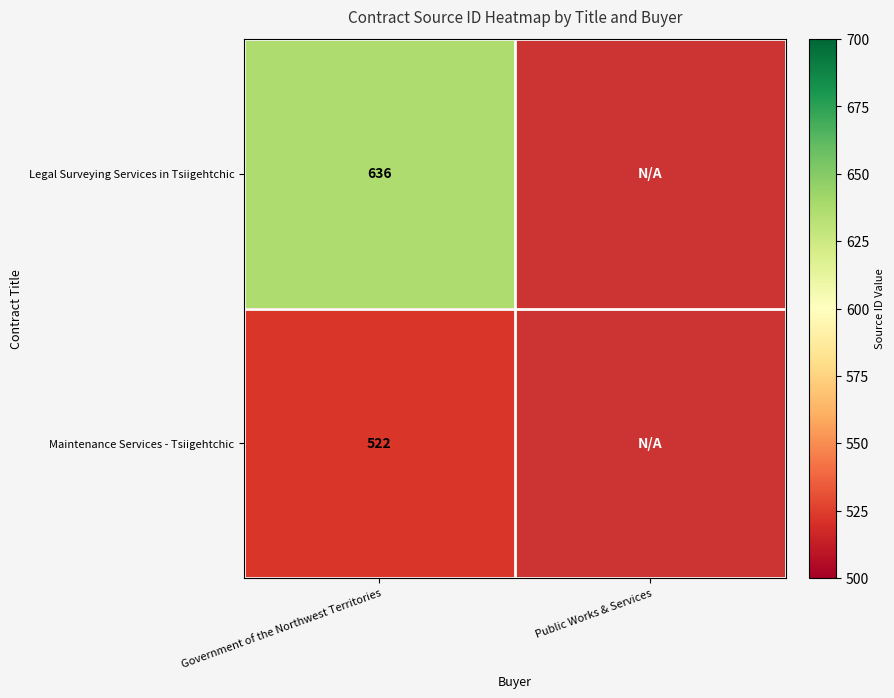

The Legal Surveying Services in Tsiigehtchic series shows 636 at Government of the Northwest Territories. True or false?

True